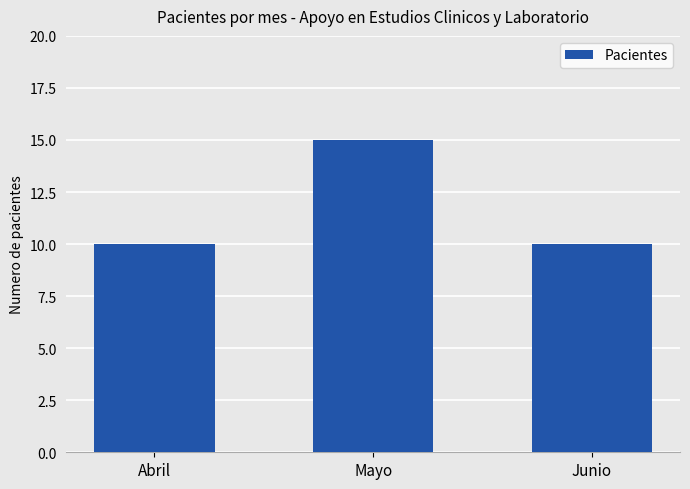

The chart shows a value of 10 at Abril. True or false?

True